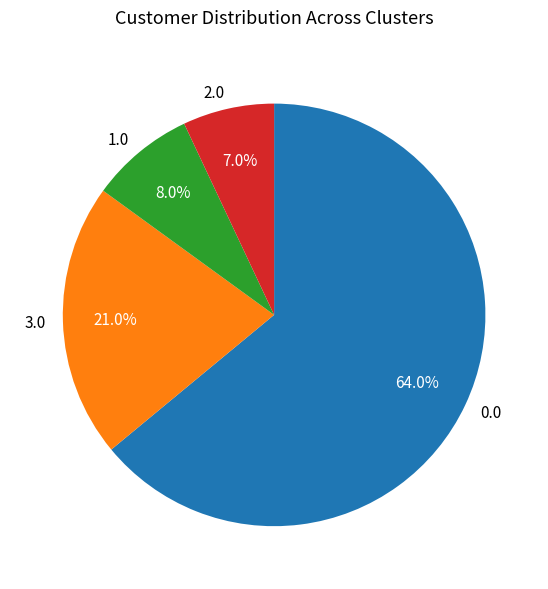

Count the number of slices in the pie.

4